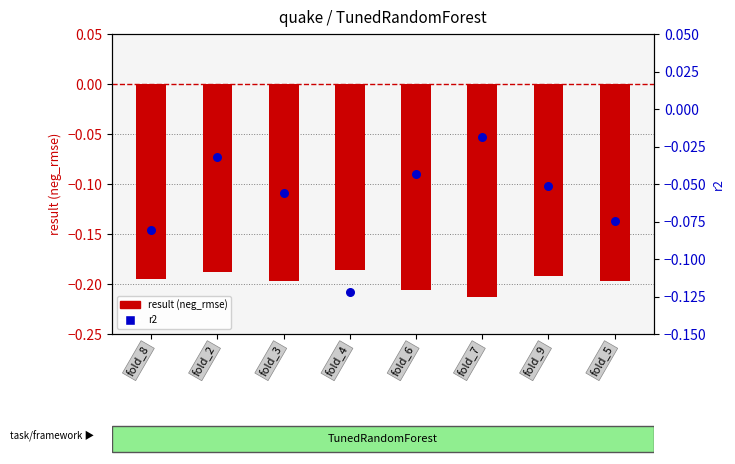

Which series contains the highest Y value?

r2